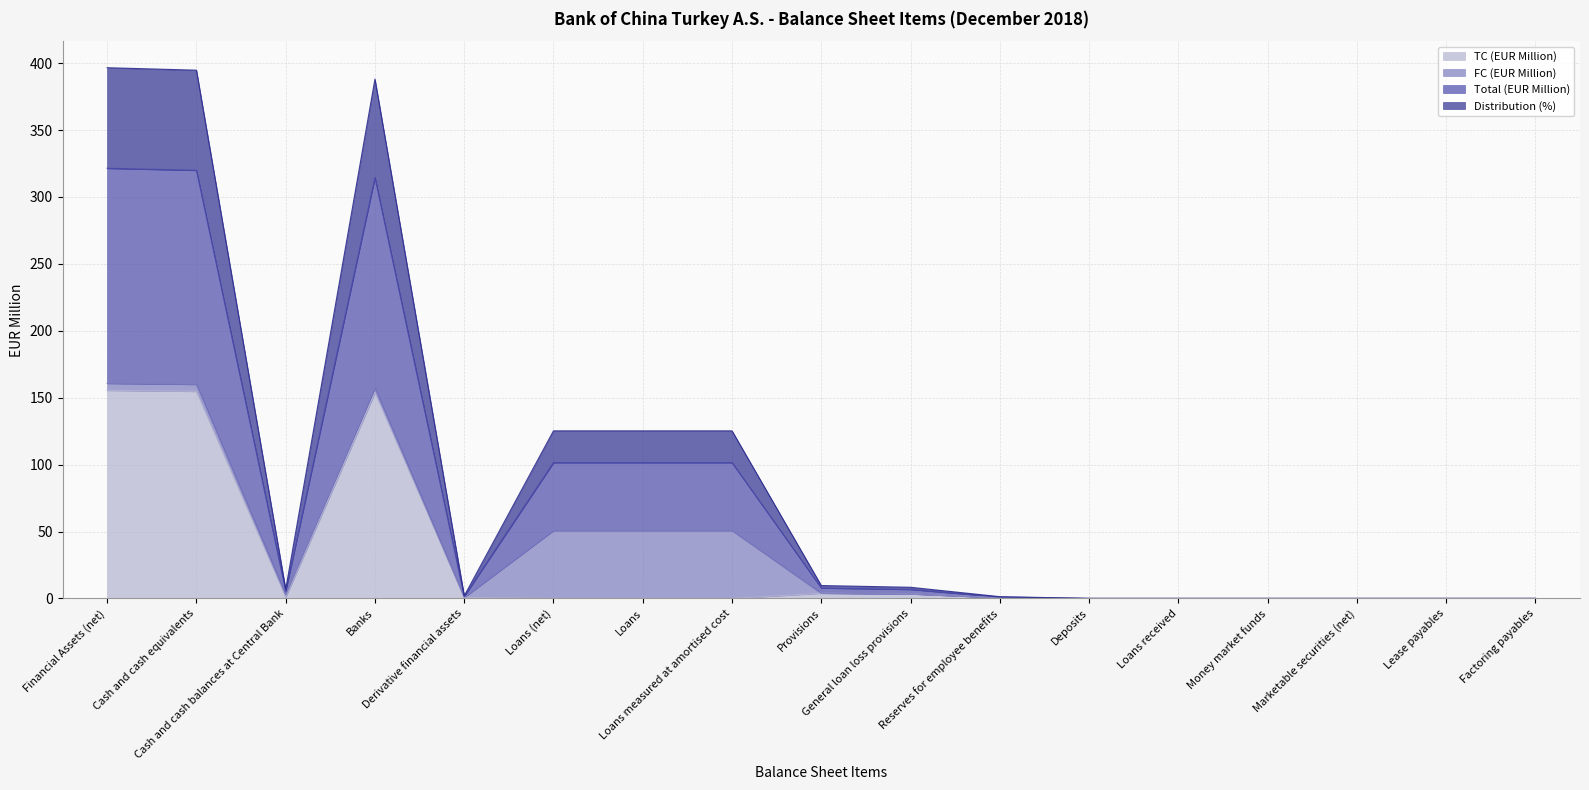

Does the chart display data point markers on the line(s)?

No